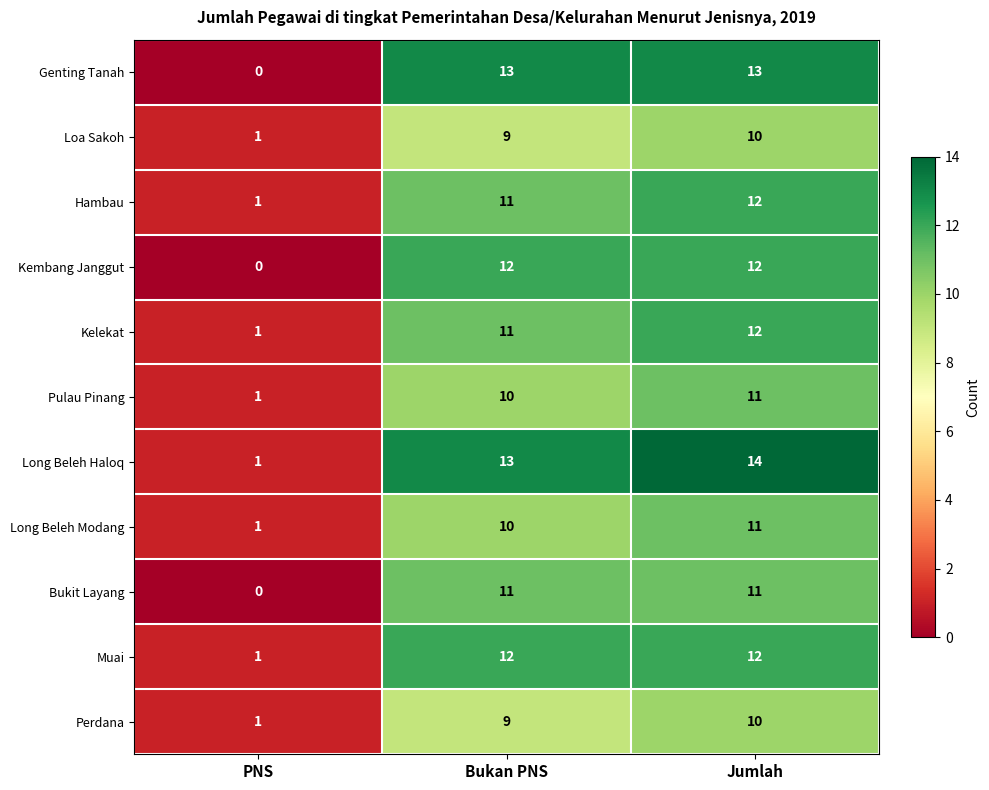

What is the average value of the Hambau series?

8